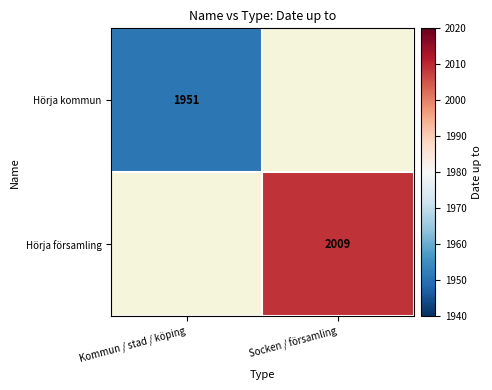

The Hörja församling series shows 2770 at Socken / församling. True or false?

False